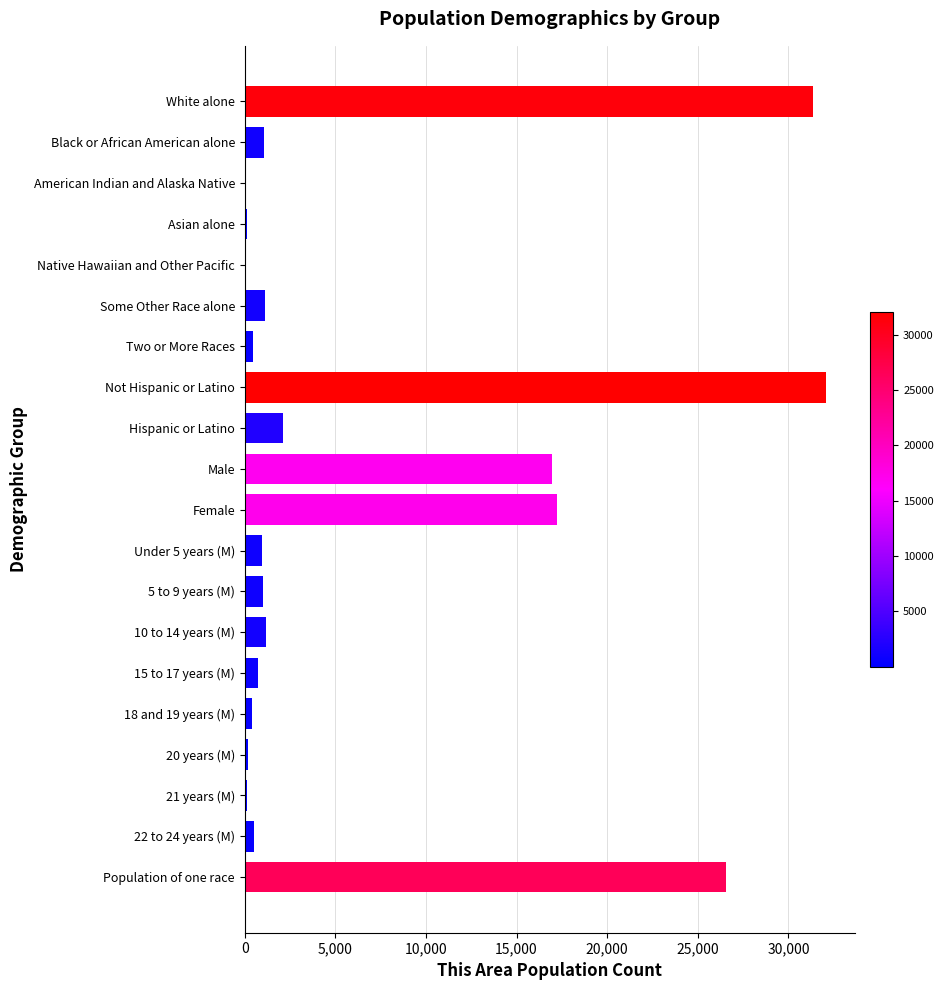

What is the greatest value displayed?

32068